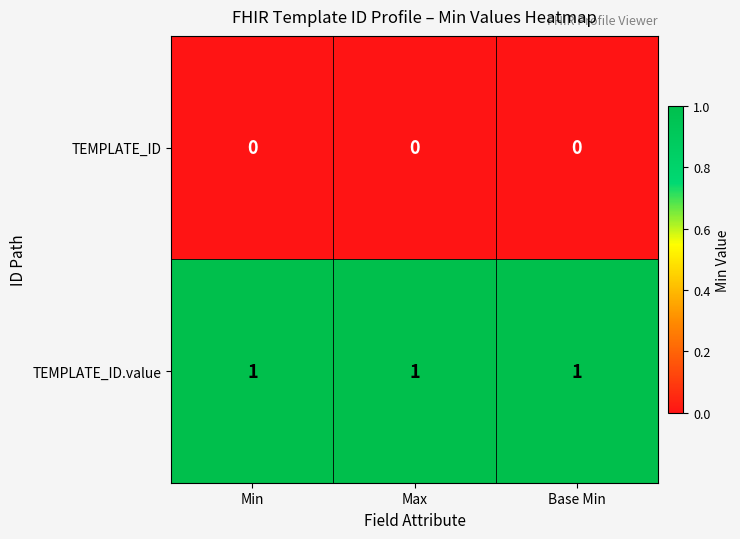

Which series has the largest total across all categories?

TEMPLATE_ID.value